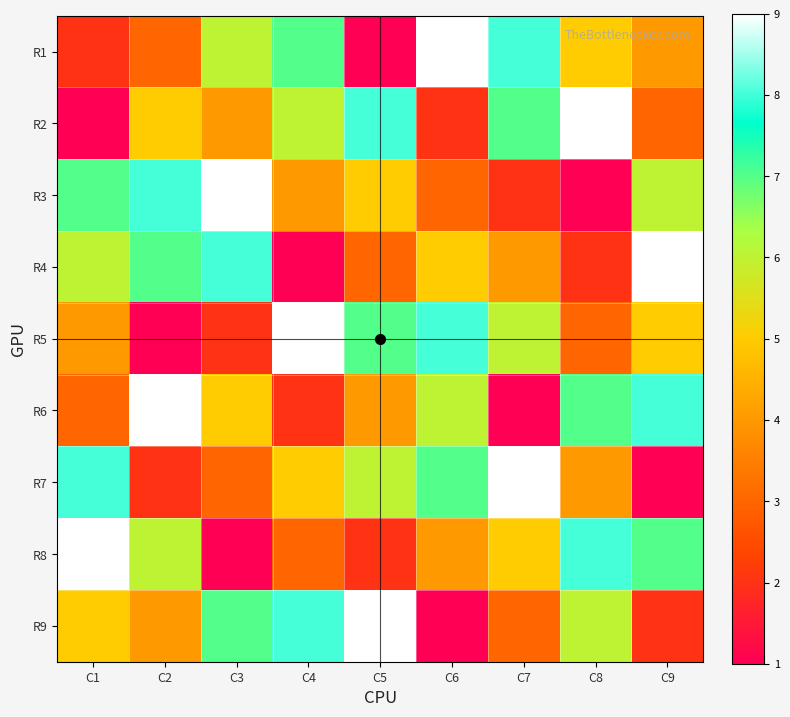

What is the smallest value displayed?

1